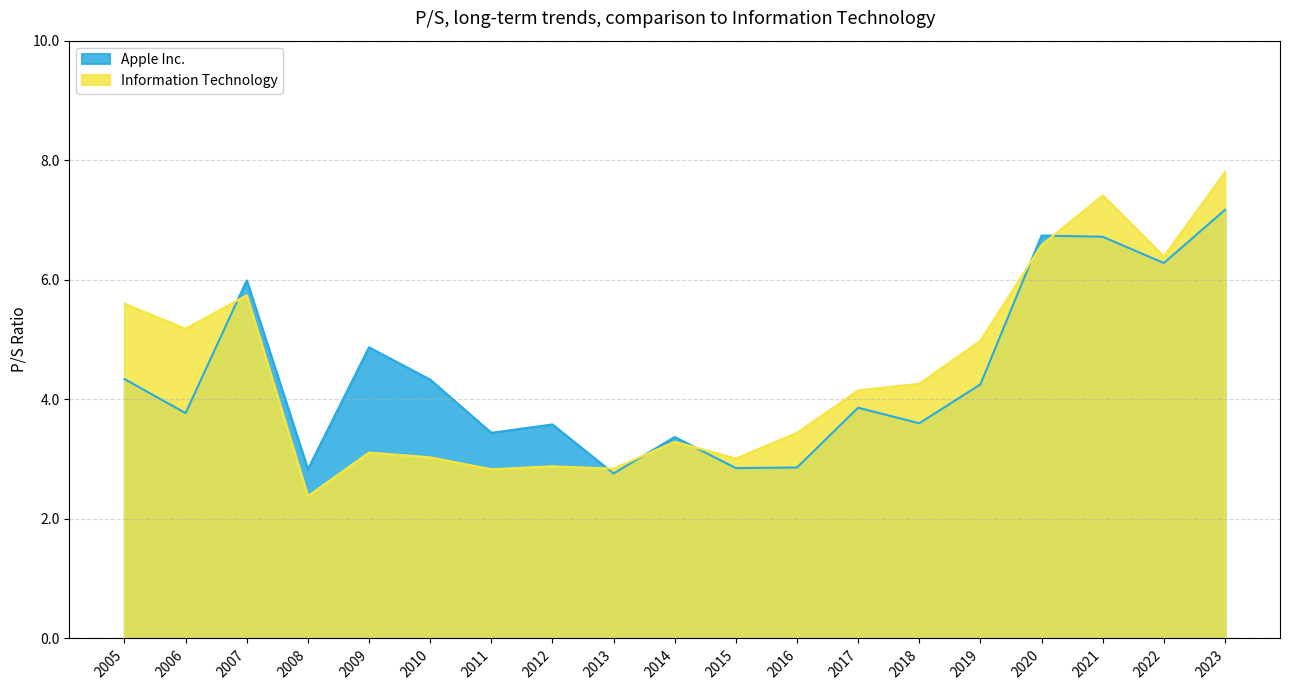

Is the value of Information Technology at 2014 greater than the value of Apple Inc. at 2014?

No